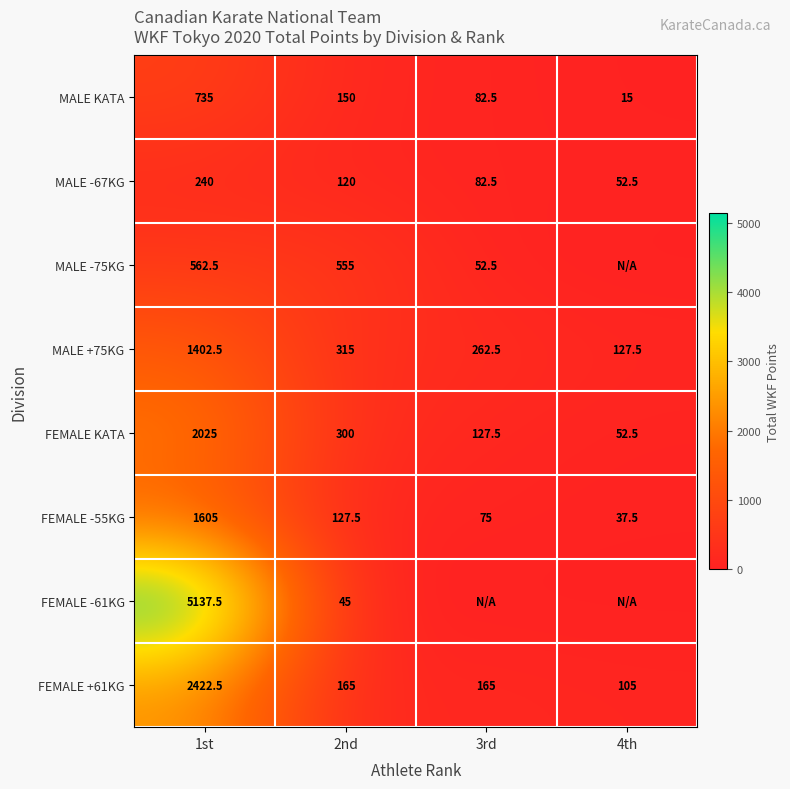

What is the average value of the MALE KATA series?

245.6